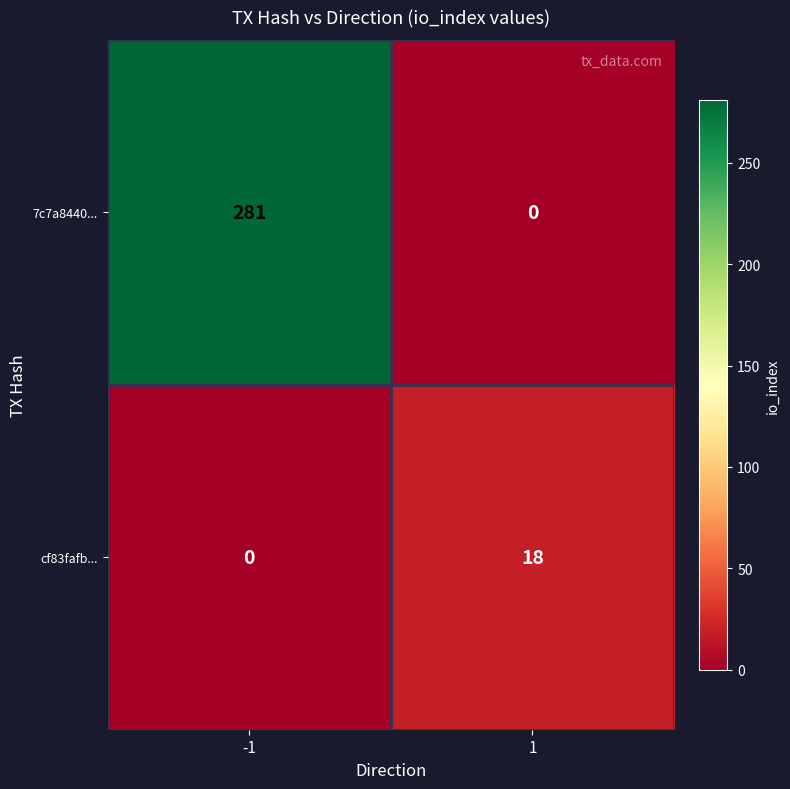

What is the spread (max minus min) of values at 1?

18